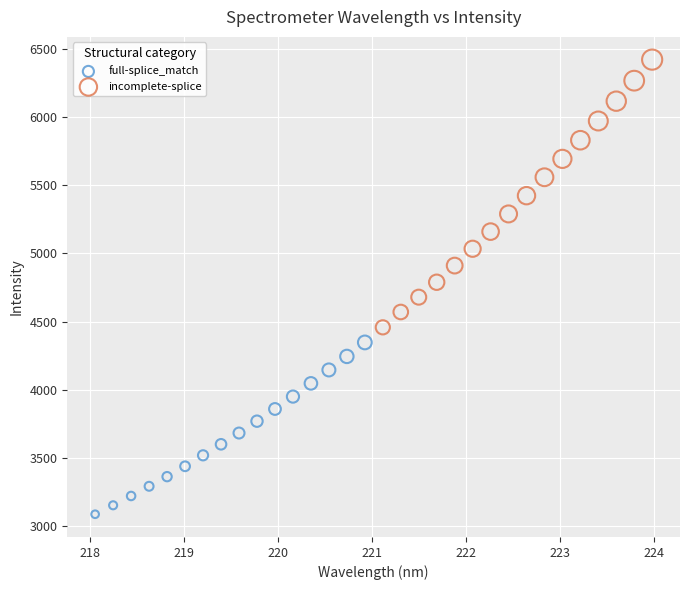

Which series has the largest Y range (max minus min)?

incomplete-splice